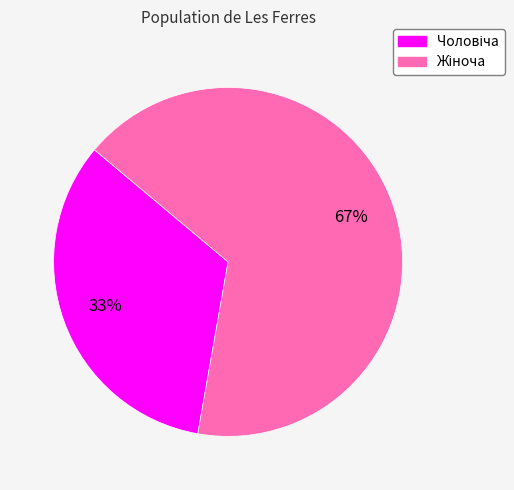

Is there a majority slice in this chart?

Yes